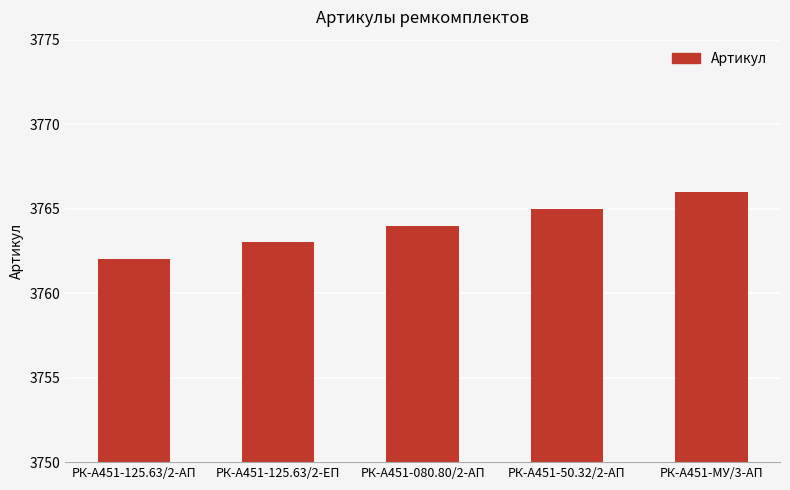

What is the difference between the second highest and second lowest values?

2